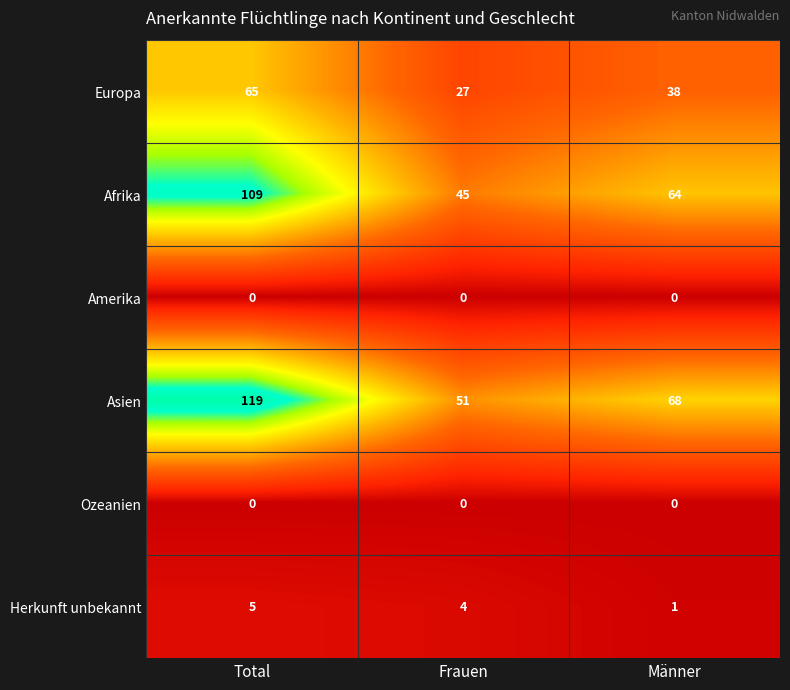

Which category has the highest value in the Herkunft unbekannt series?

Total